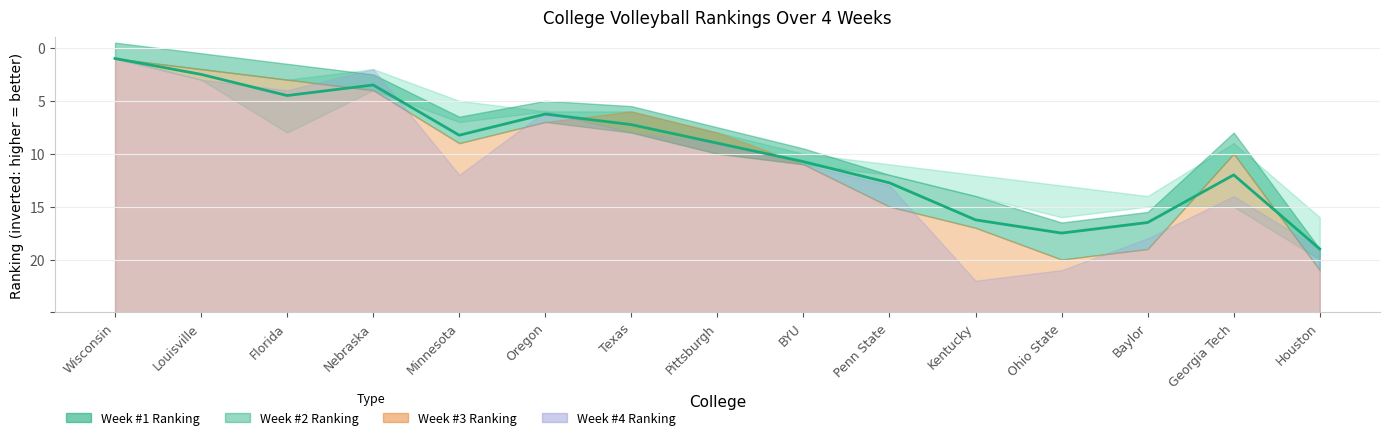

What are all the series names shown in the legend?

Week #1 Ranking, Week #2 Ranking, Week #3 Ranking, Week #4 Ranking